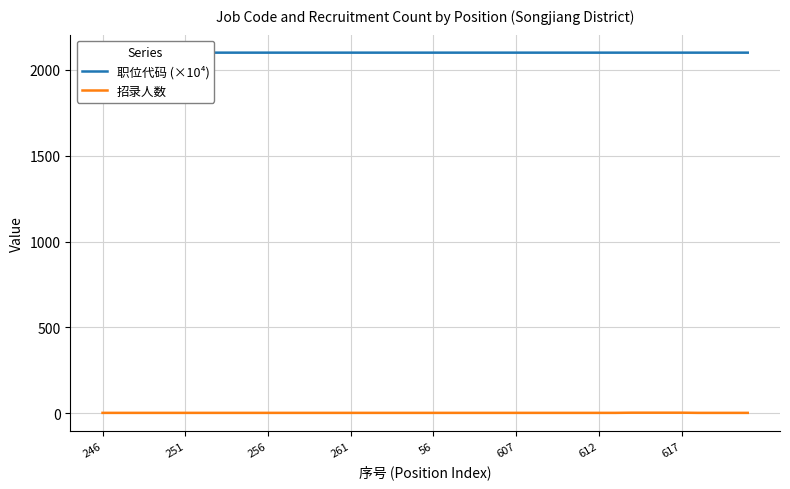

Rank the series by their maximum value, from lowest to highest.

招录人数, 职位代码 (×10⁴)